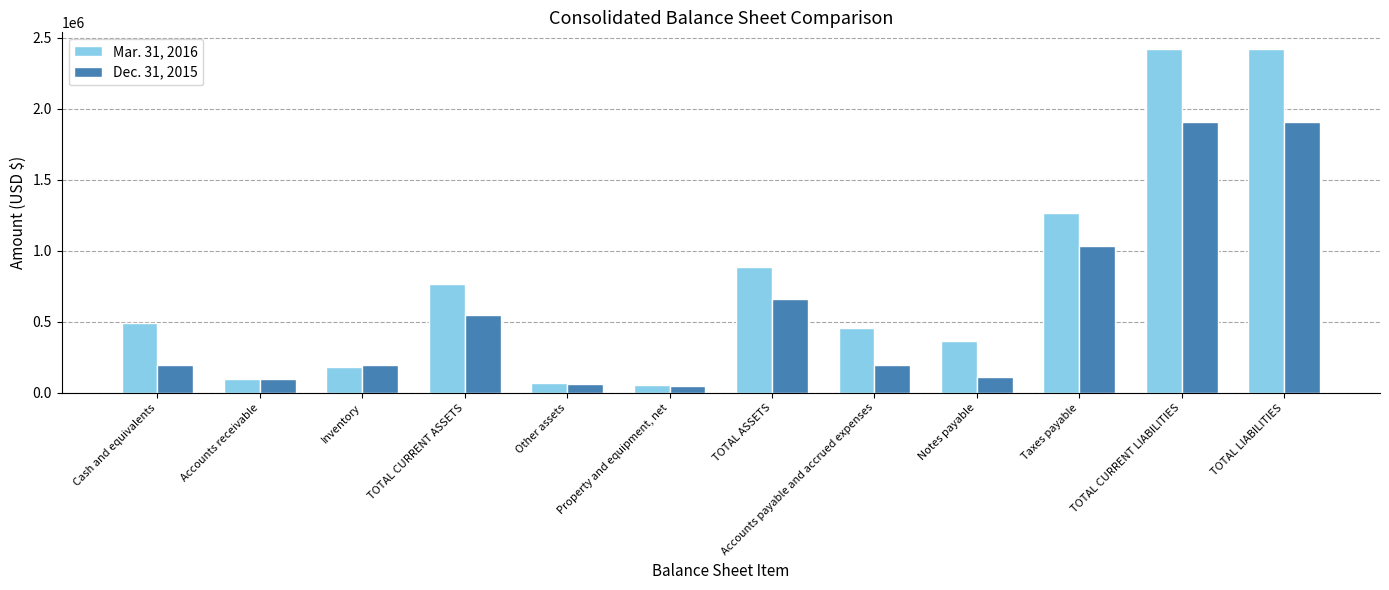

Which series has the largest total across all categories?

Mar. 31, 2016